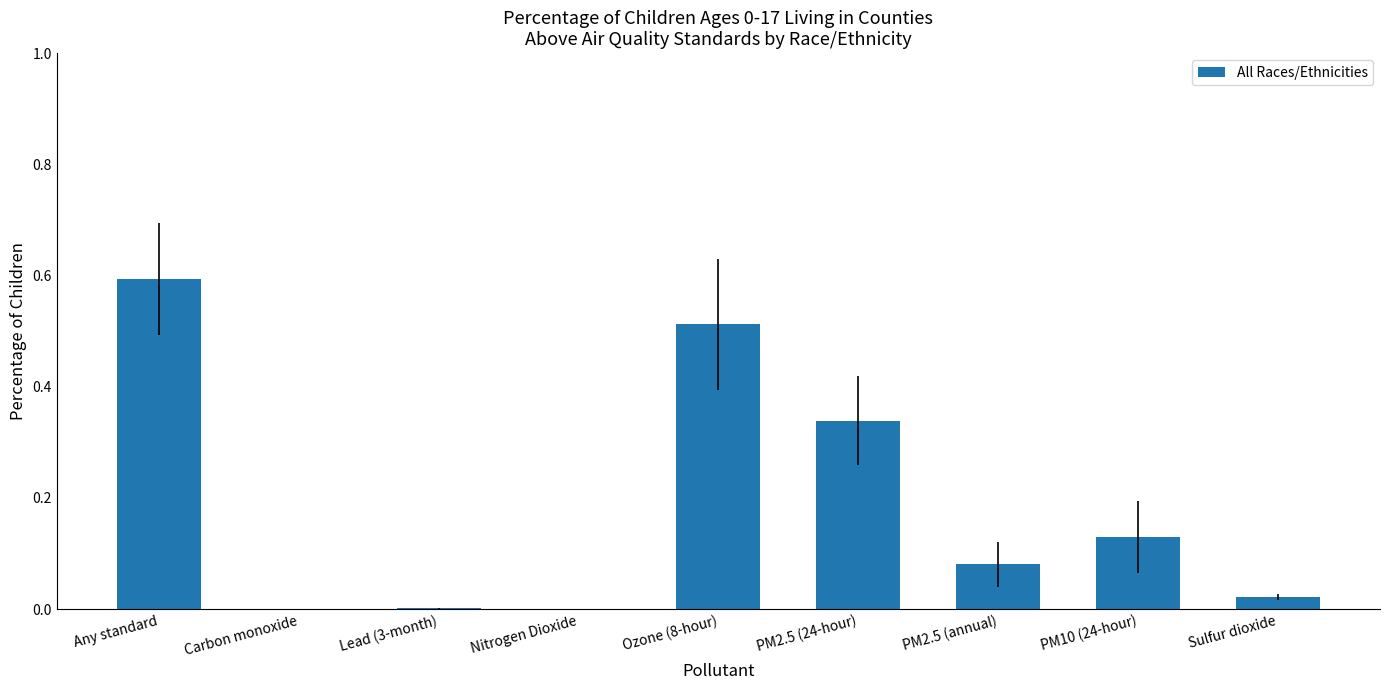

Count the number of categories in the chart.

9